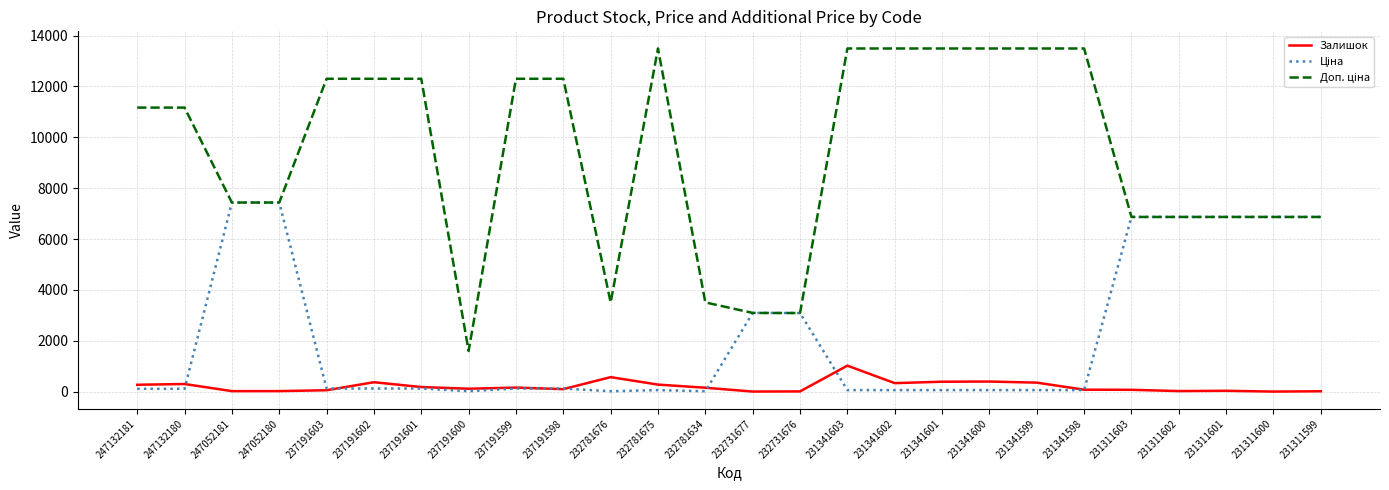

The Залишок series shows 397.0 at 231341600. True or false?

True